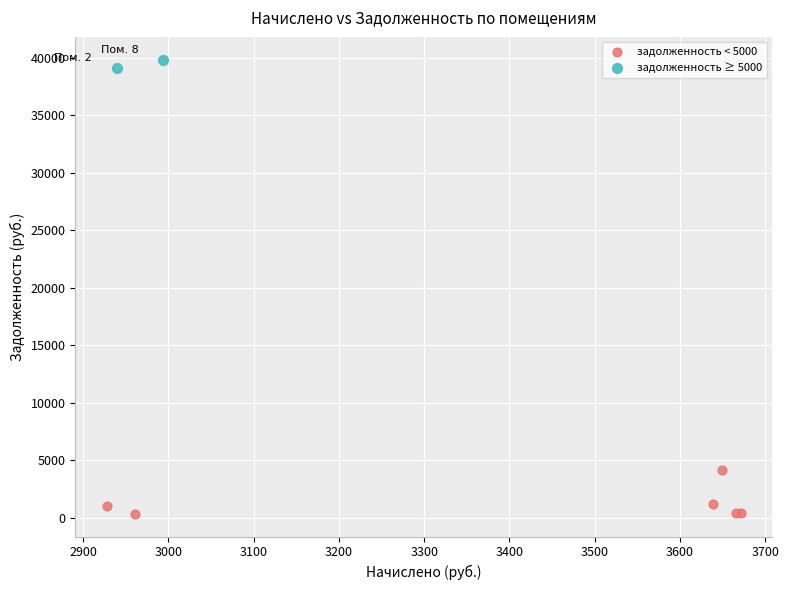

What are all the series names shown in the legend?

задолженность < 5000, задолженность ≥ 5000